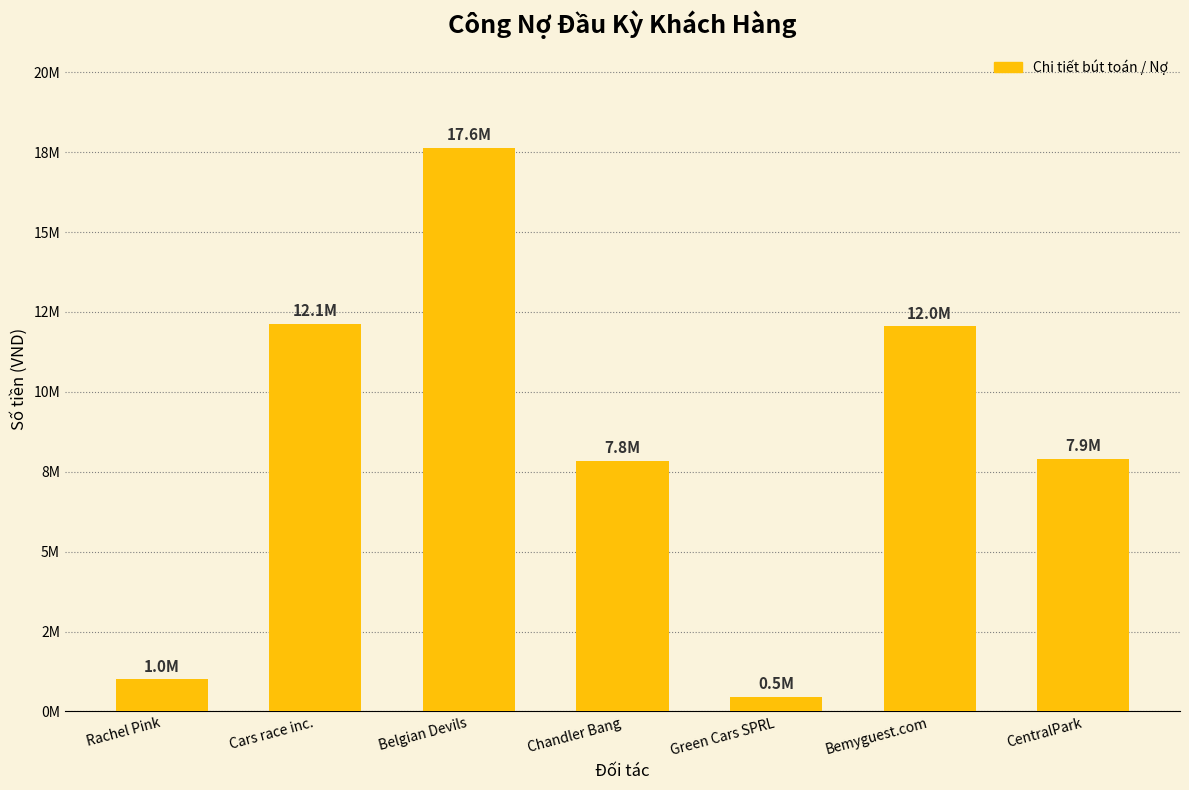

What is the difference between the second highest and second lowest values?

11116000